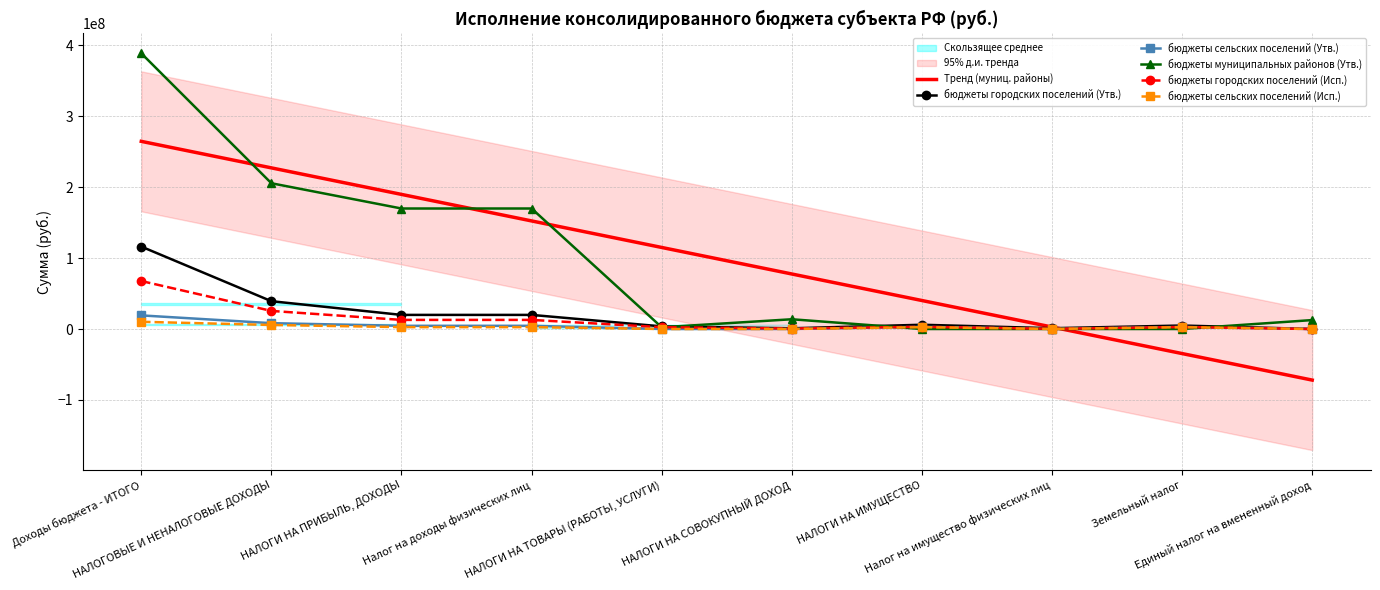

True or false: бюджеты сельских поселений (Исп.) and бюджеты городских поселений (Исп.) intersect in this chart.

False